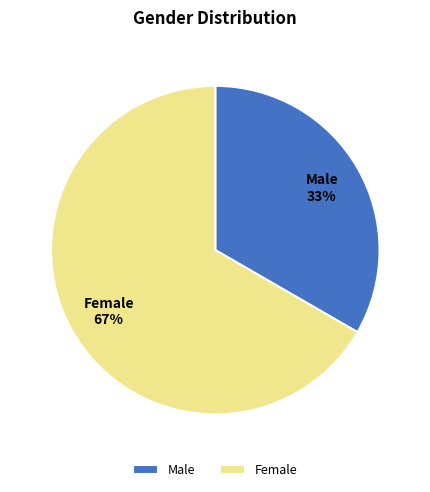

To the nearest percent, what is the average slice percentage?

50%